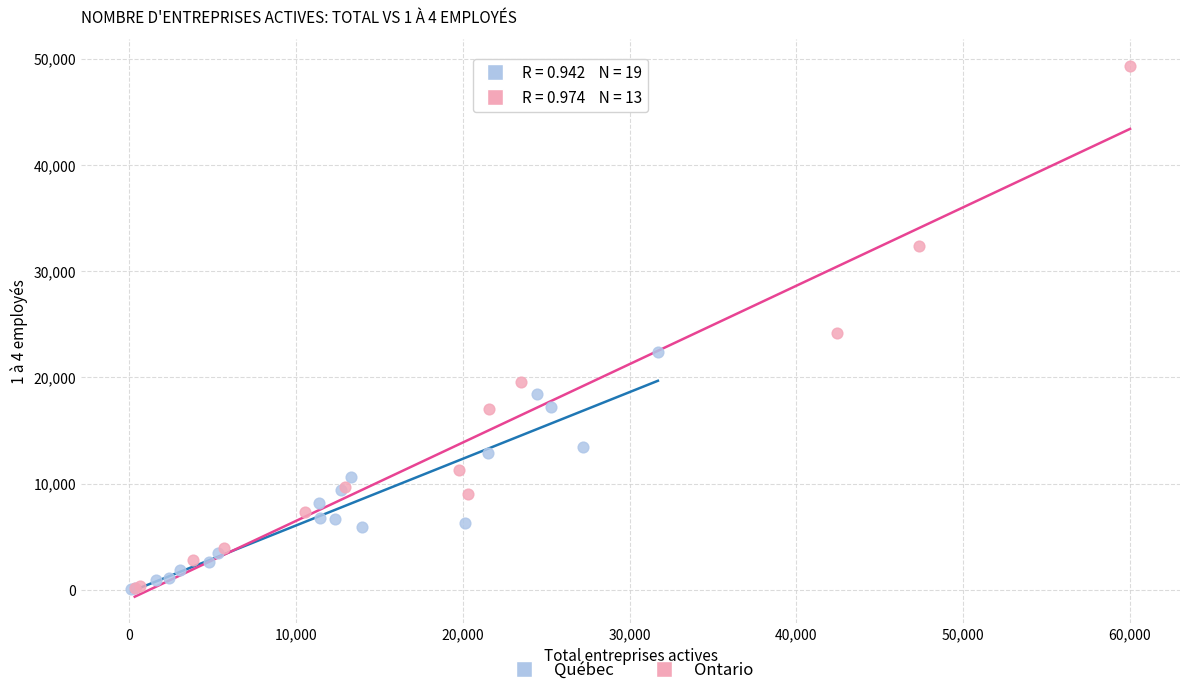

Which series reaches the maximum Y coordinate?

Ontario